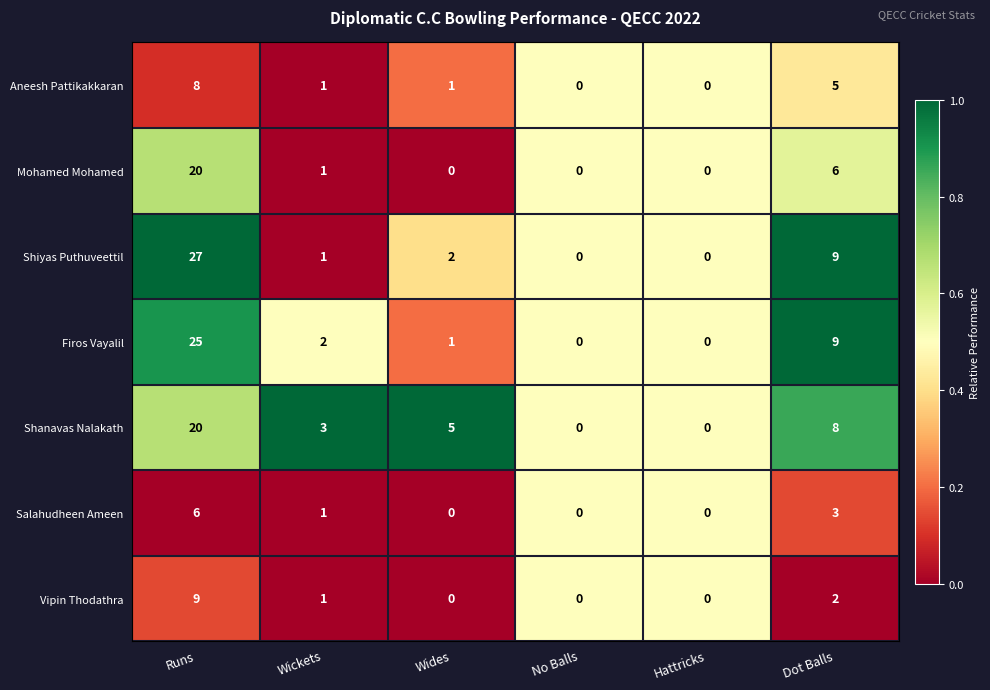

At which label does Aneesh Pattikakkaran first exceed 1?

Runs